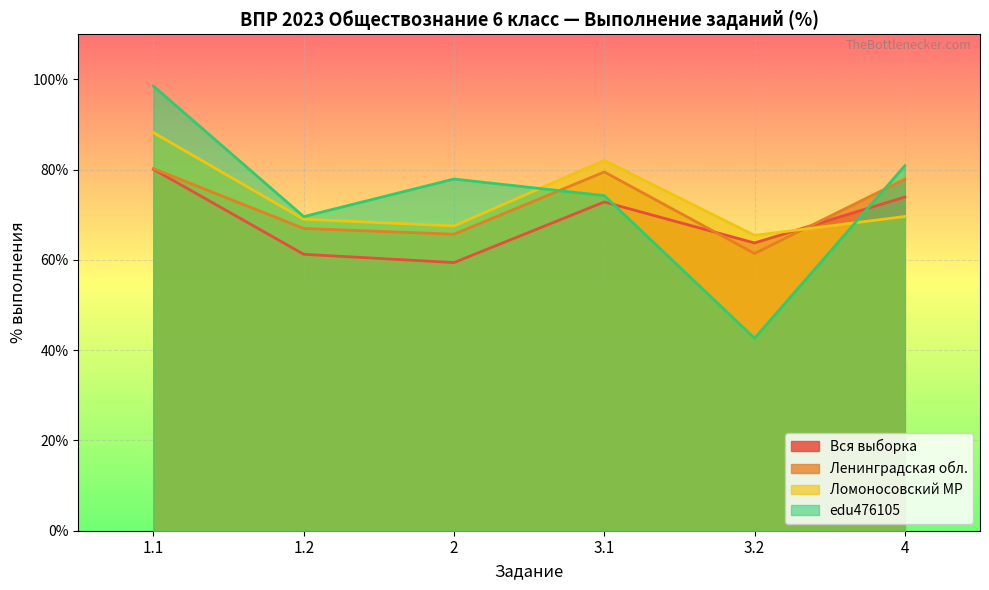

Where does the Ломоносовский МР series first go above 69?

1.1